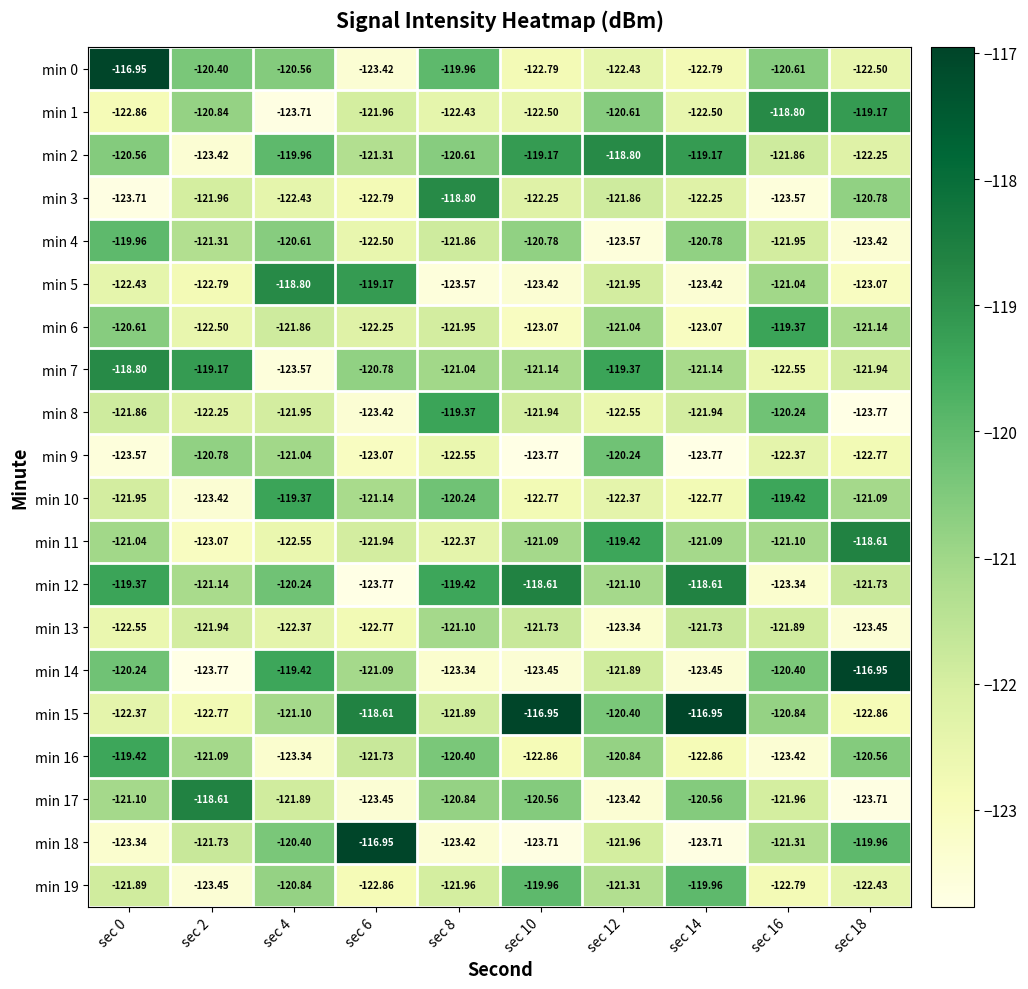

Is the value of min 1 at sec 16 greater than the value of min 0 at sec 14?

Yes